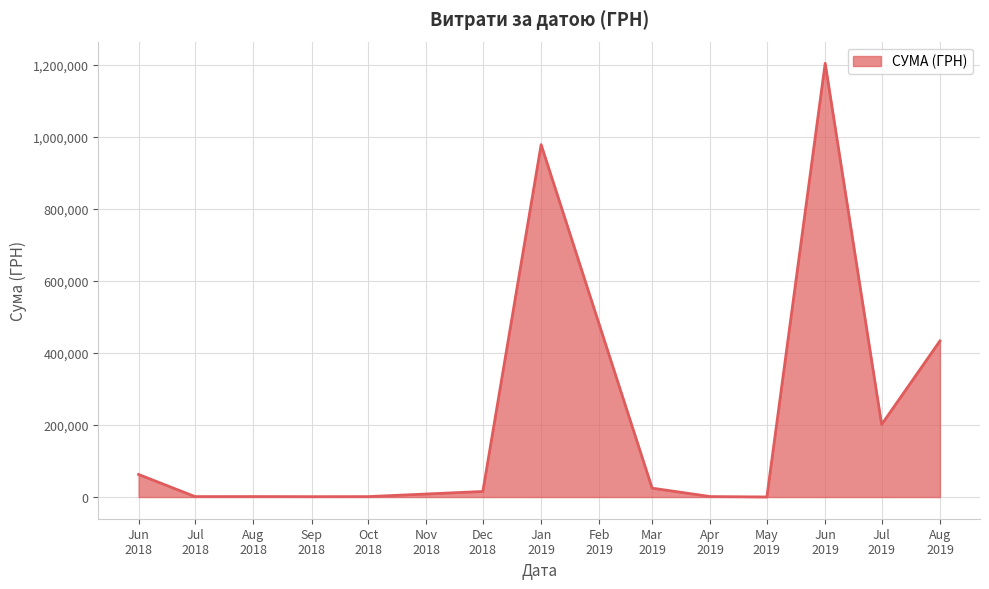

Which label corresponds to the largest value in the chart?

Jun
2019